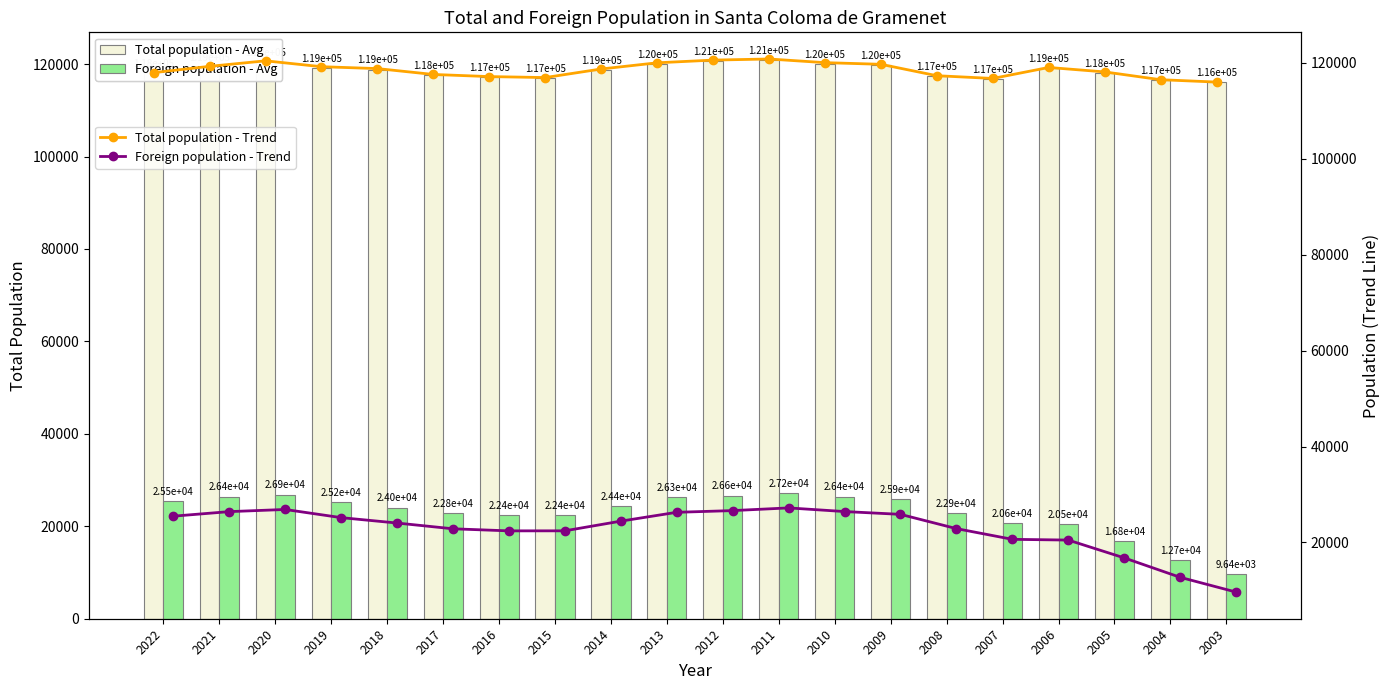

What is the sum of the Foreign population - Avg values at 2004 and 2009?

38573